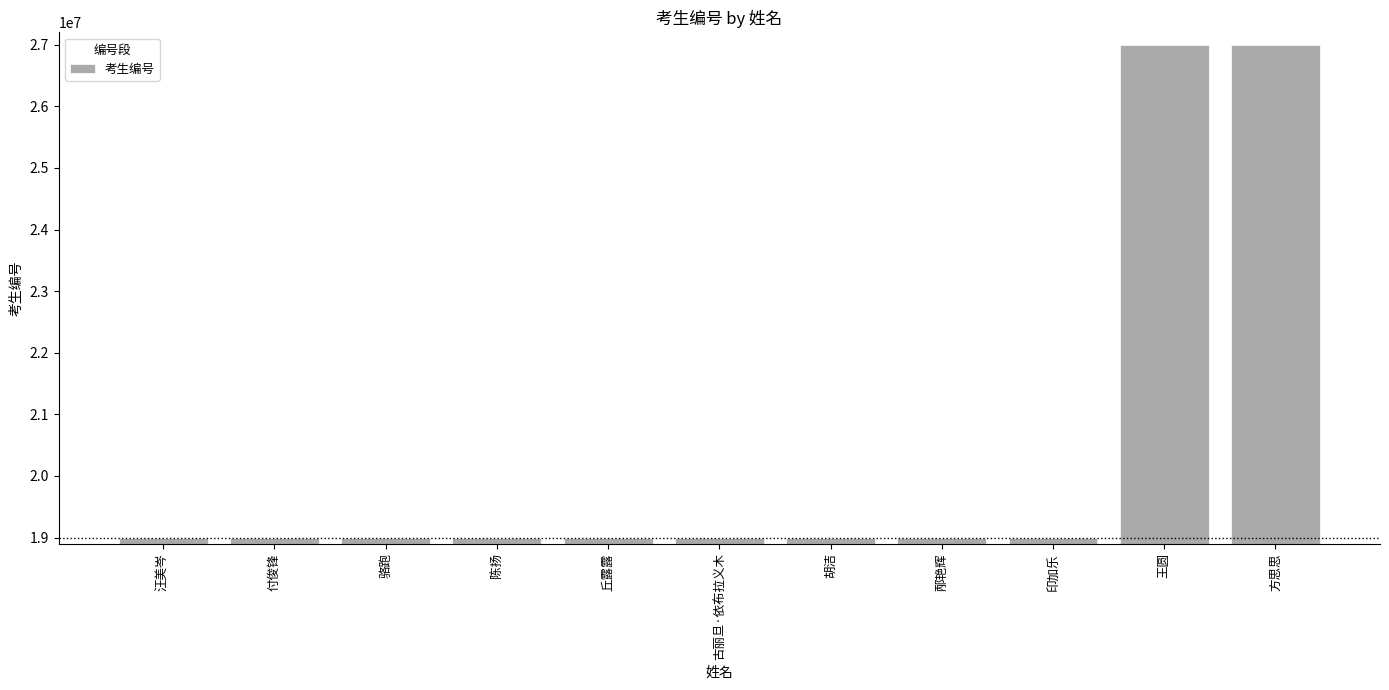

Between 汪美岑 and 王圆, which is larger?

王圆